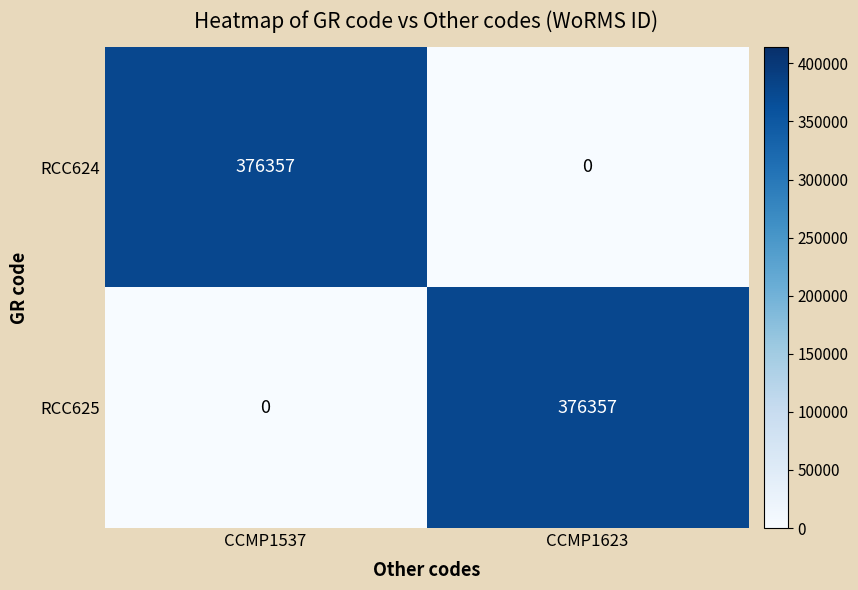

What is the sum of all RCC624 values?

376357